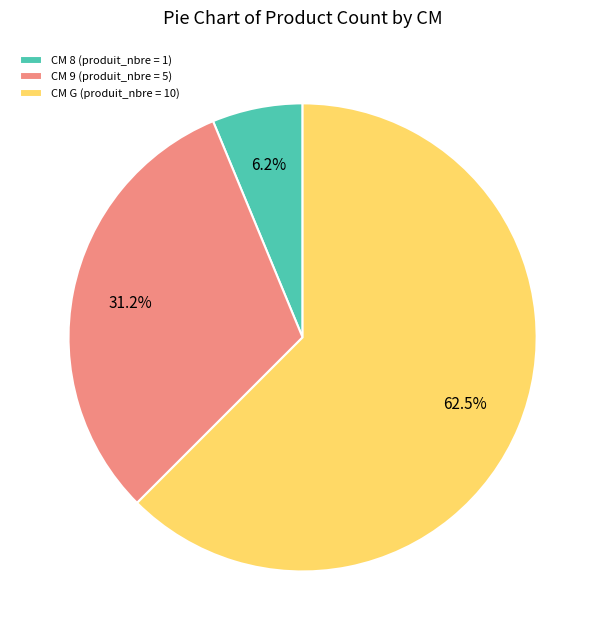

Rank the categories by value from highest to lowest.

CM G (produit_nbre = 10), CM 9 (produit_nbre = 5), CM 8 (produit_nbre = 1)